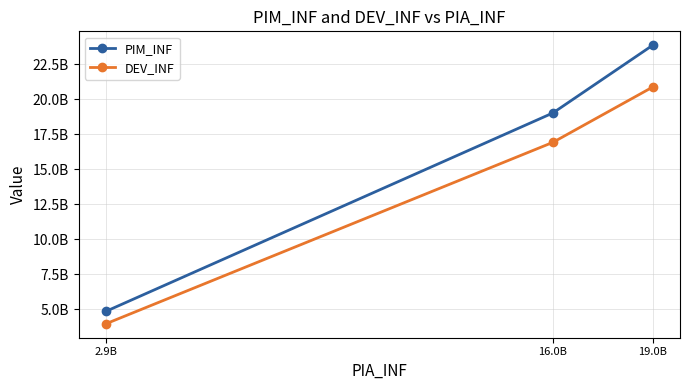

Rank the categories by PIM_INF value from lowest to highest.

2.9B, 16.0B, 19.0B